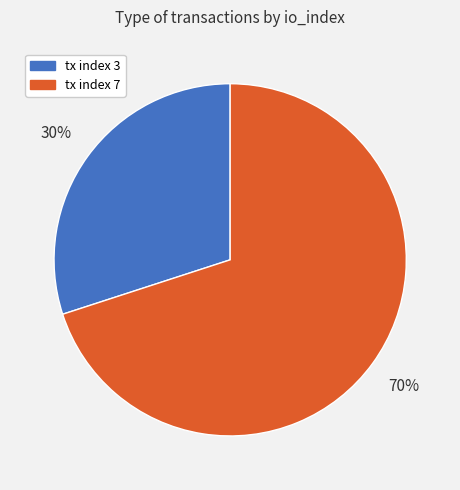

To the nearest percent, what percentage of the pie is tx index 7?

70%